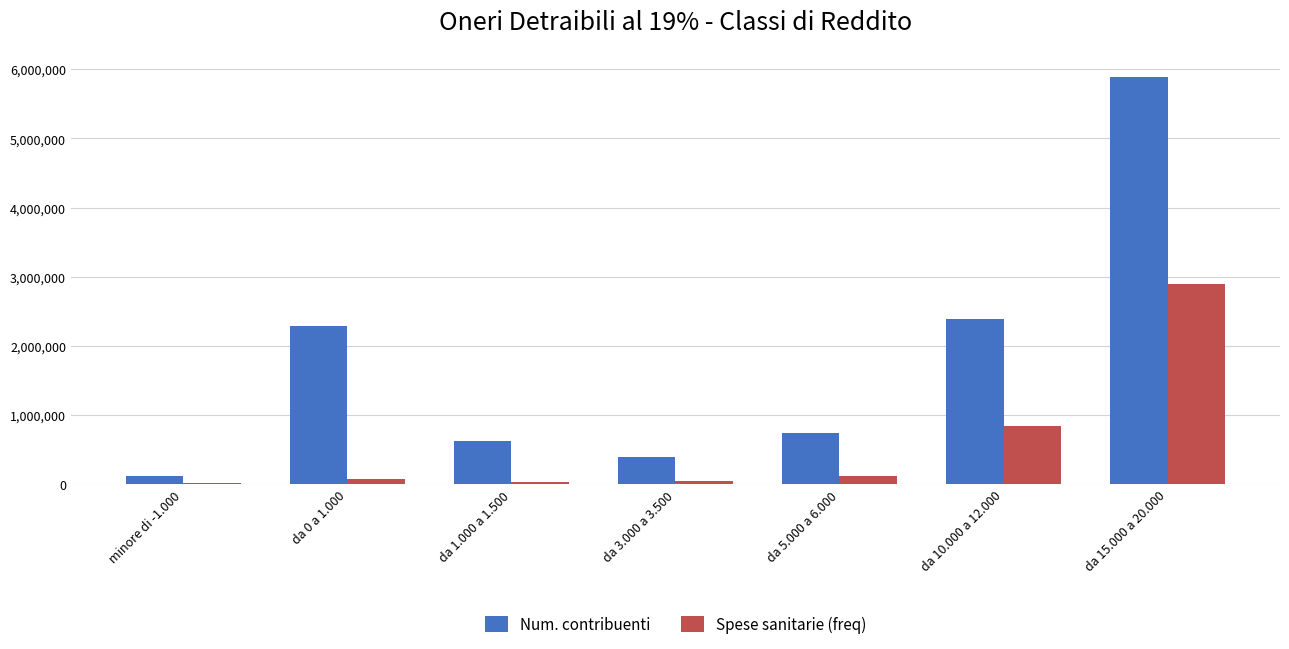

What is the difference between the Num. contribuenti values at da 15.000 a 20.000 and da 1.000 a 1.500?

5261368